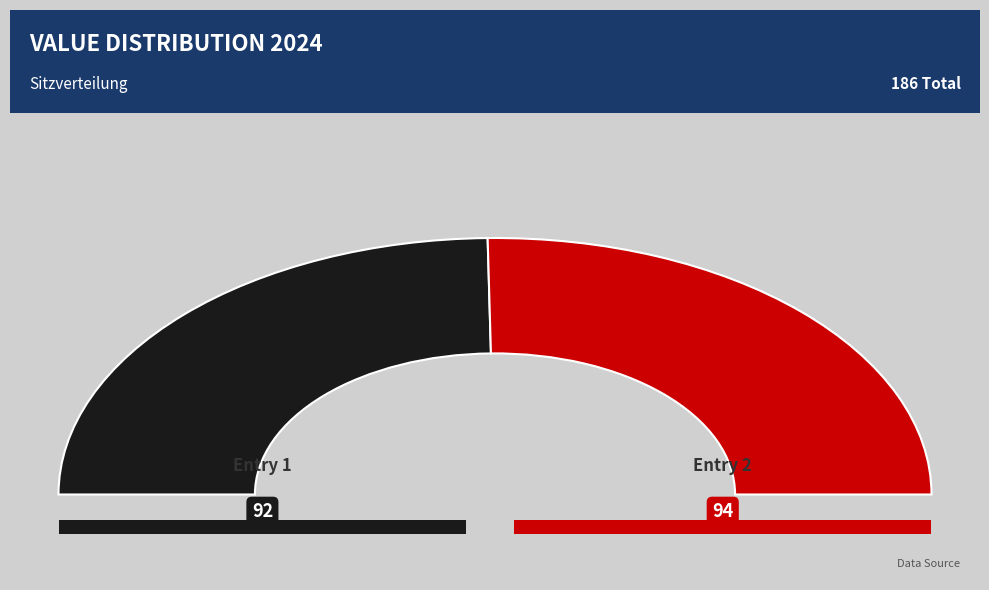

How many segments does this pie chart have?

2